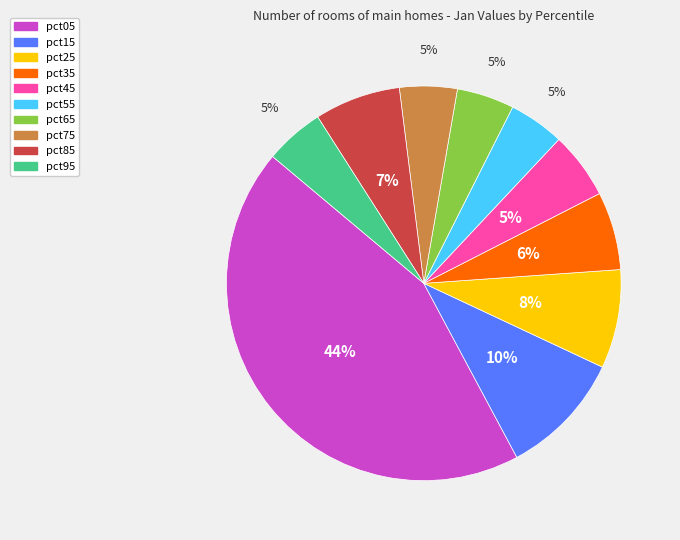

What is the largest slice in the pie chart?

pct05